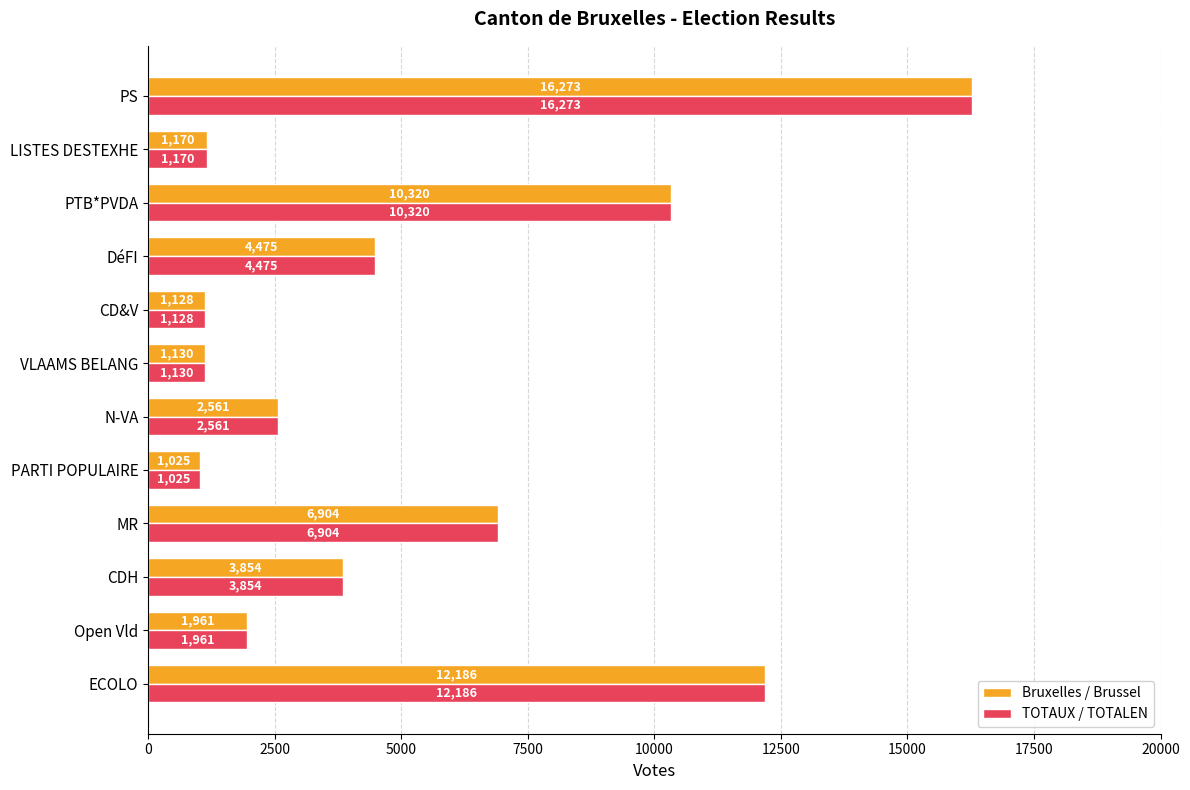

At which label is Bruxelles / Brussel closest to 8649?

PTB*PVDA